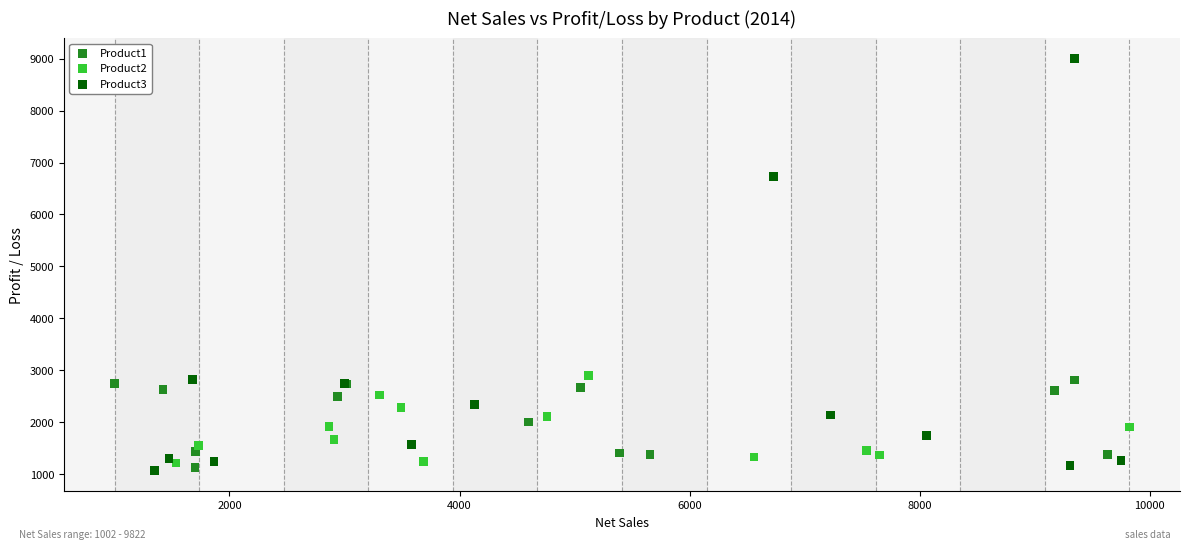

Which series reaches the maximum Y coordinate?

Product3